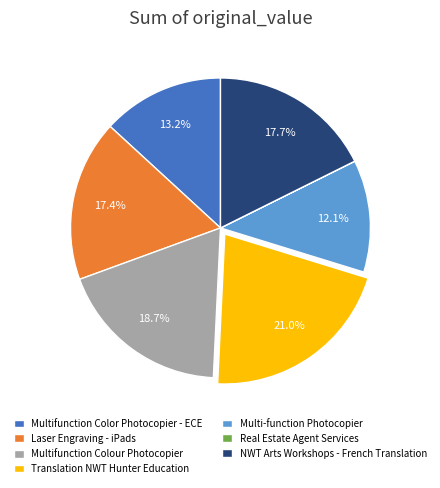

What is the largest slice in the pie chart?

Translation NWT Hunter Education